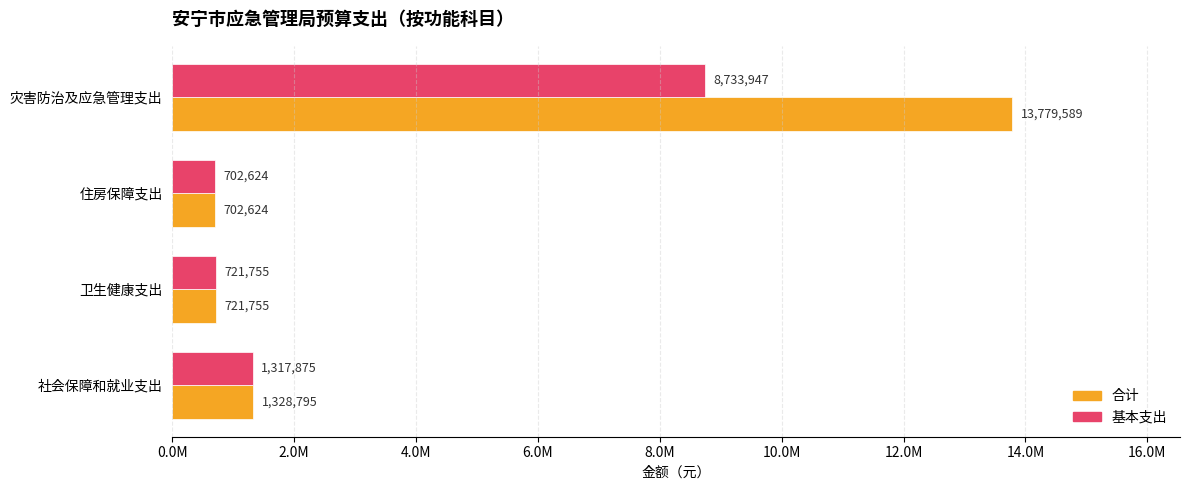

What are all the series names shown in the legend?

合计, 基本支出